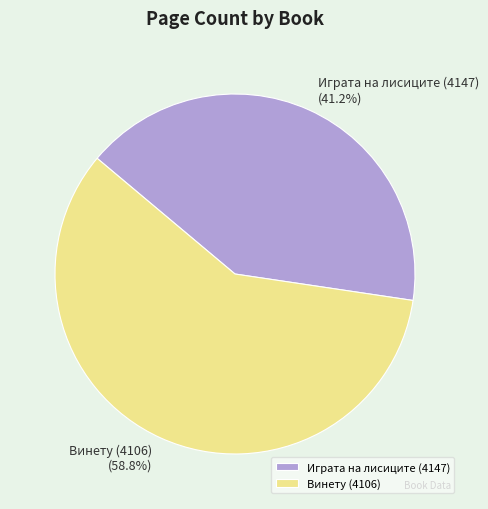

Is it true that Играта на лисиците (4147) is 41% of the pie?

True